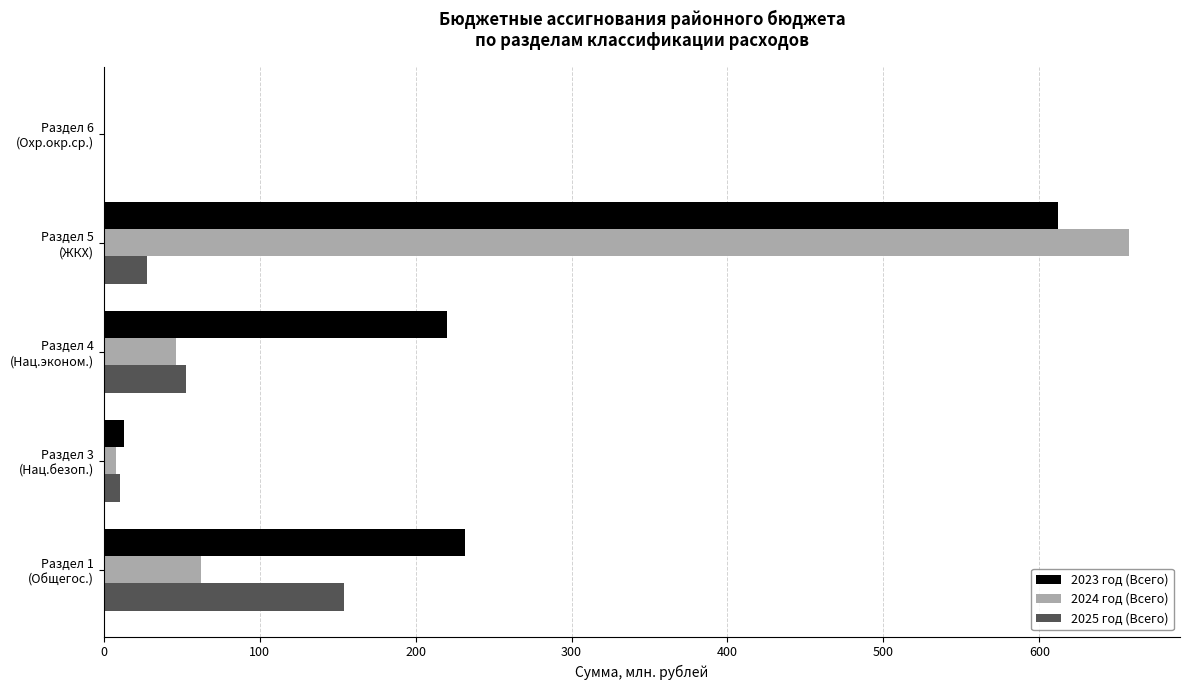

What is the sum of all 2025 год (Всего) values?

244.9